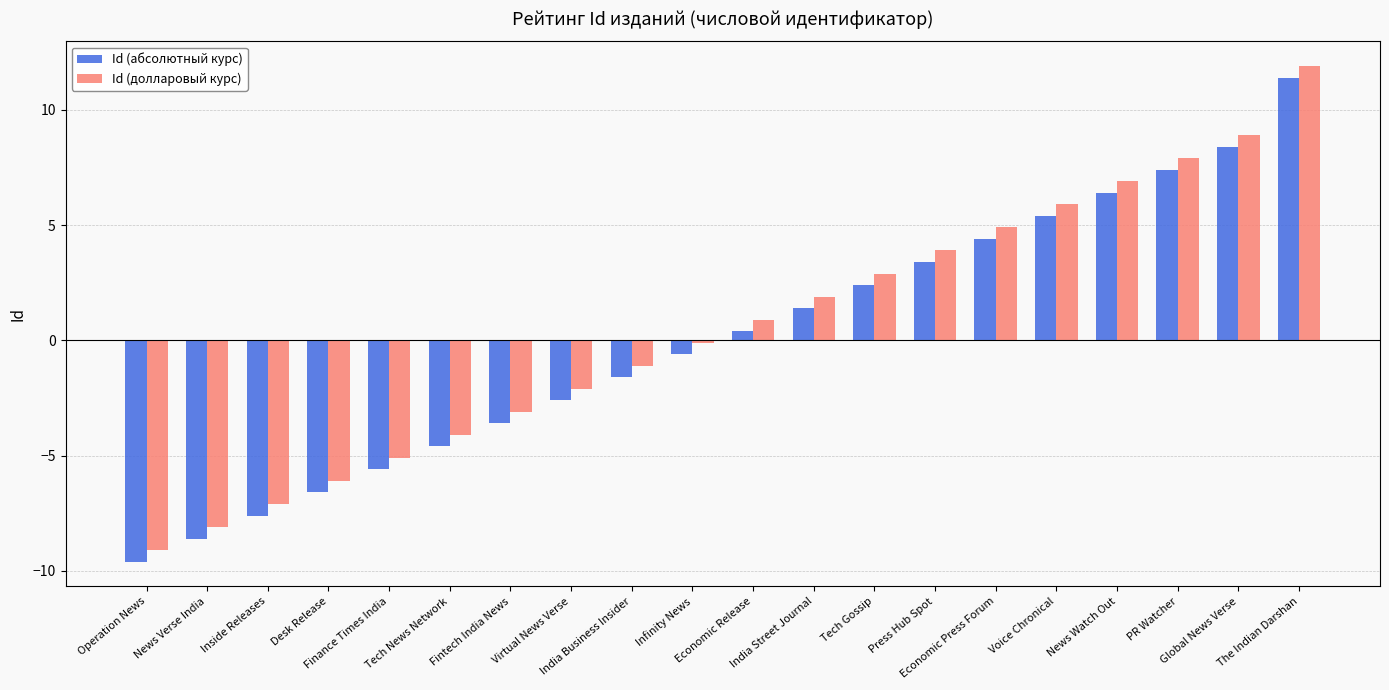

What is the value of the Id (долларовый курс) bar at the 16th from the left?

5.9